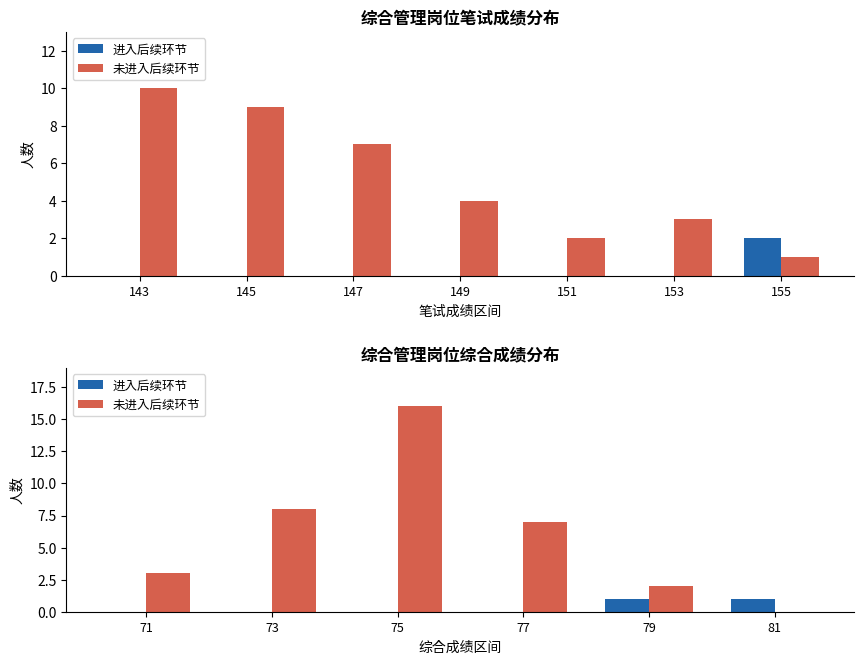

Rank the series at 79 from lowest to highest value.

进入后续环节, 未进入后续环节